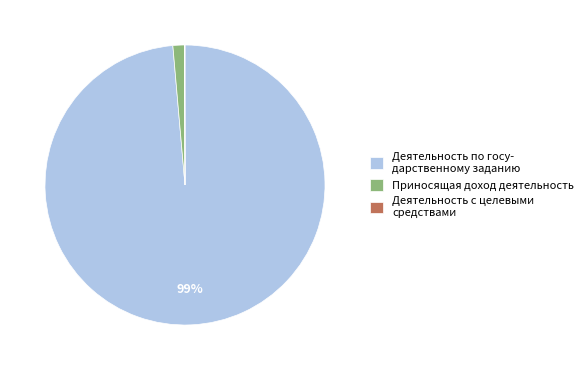

To the nearest percent, what portion does Деятельность по госу- дарственному заданию represent?

99%